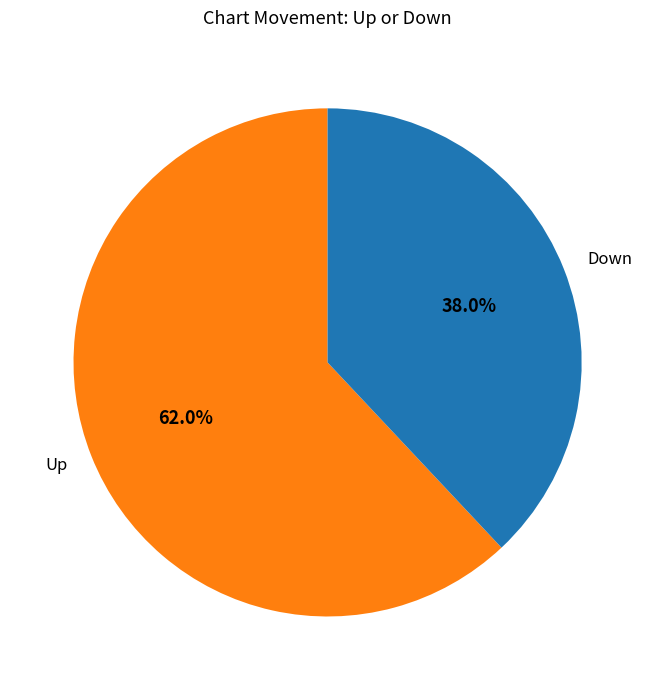

Rank the categories by value from highest to lowest.

Up, Down